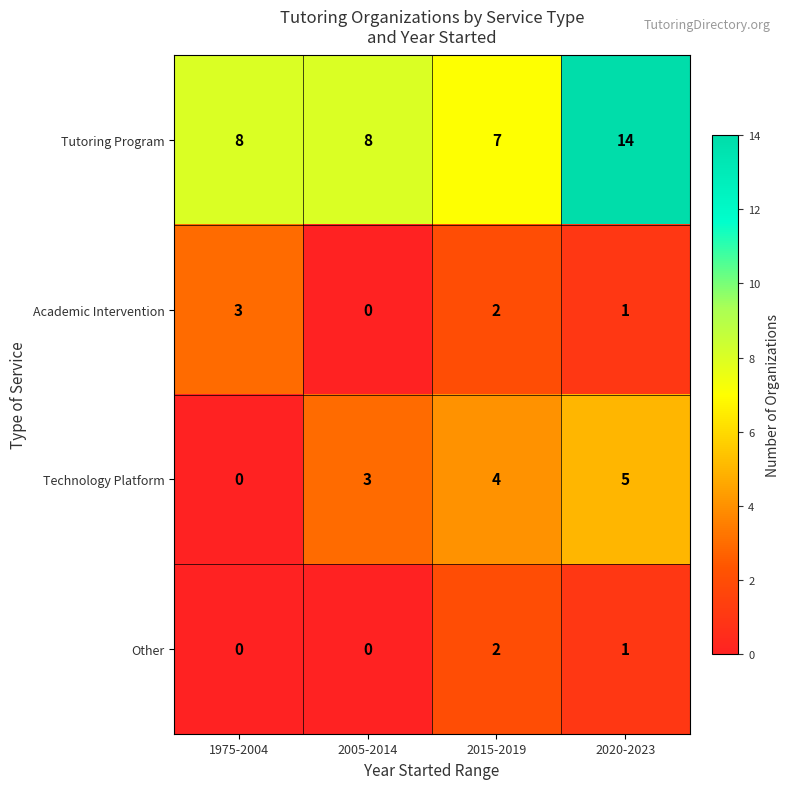

How many data points does each series have?

4